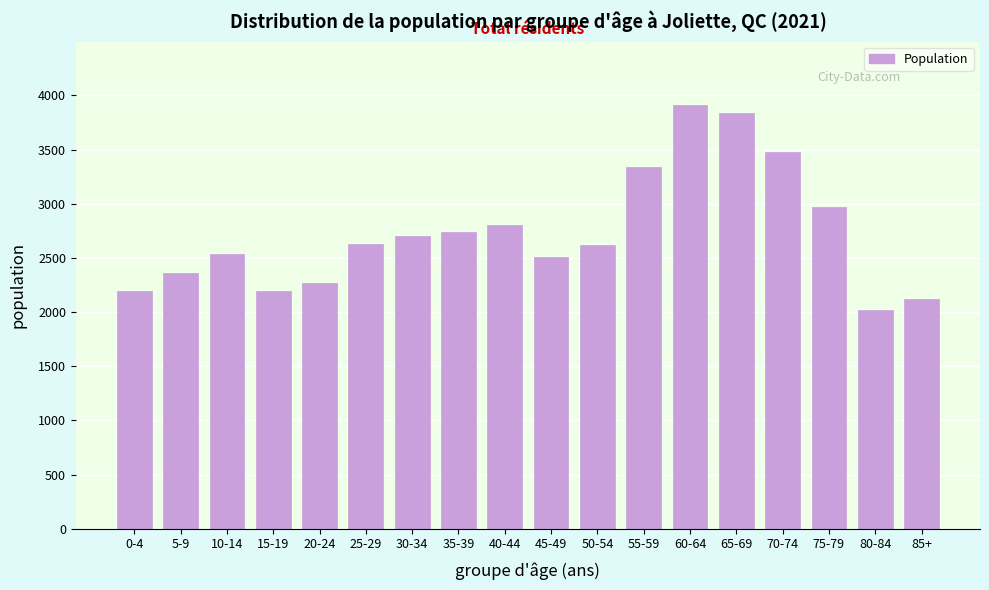

Between 10-14 and 55-59, which is larger?

55-59